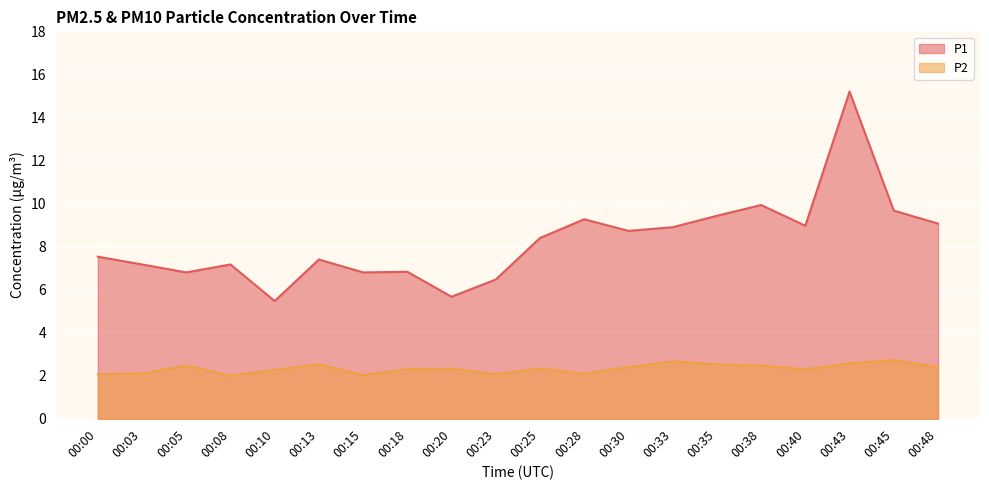

Rank the series by their average value, from highest to lowest.

P1, P2